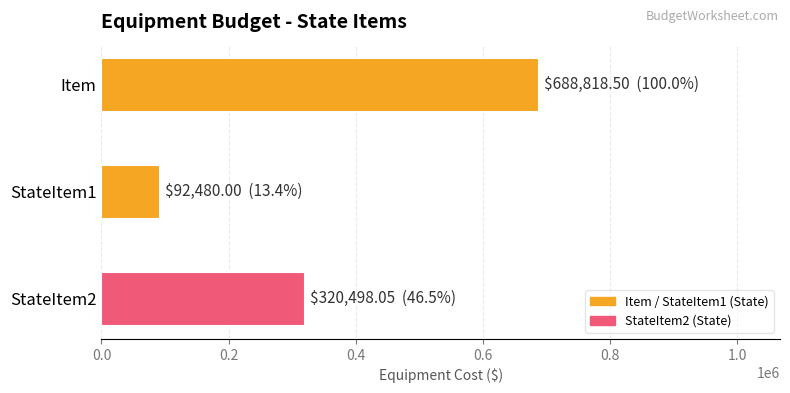

Reading left to right, list all the values displayed in this chart.

Item=688818.5	StateItem1=92480.0	StateItem2=320498.0